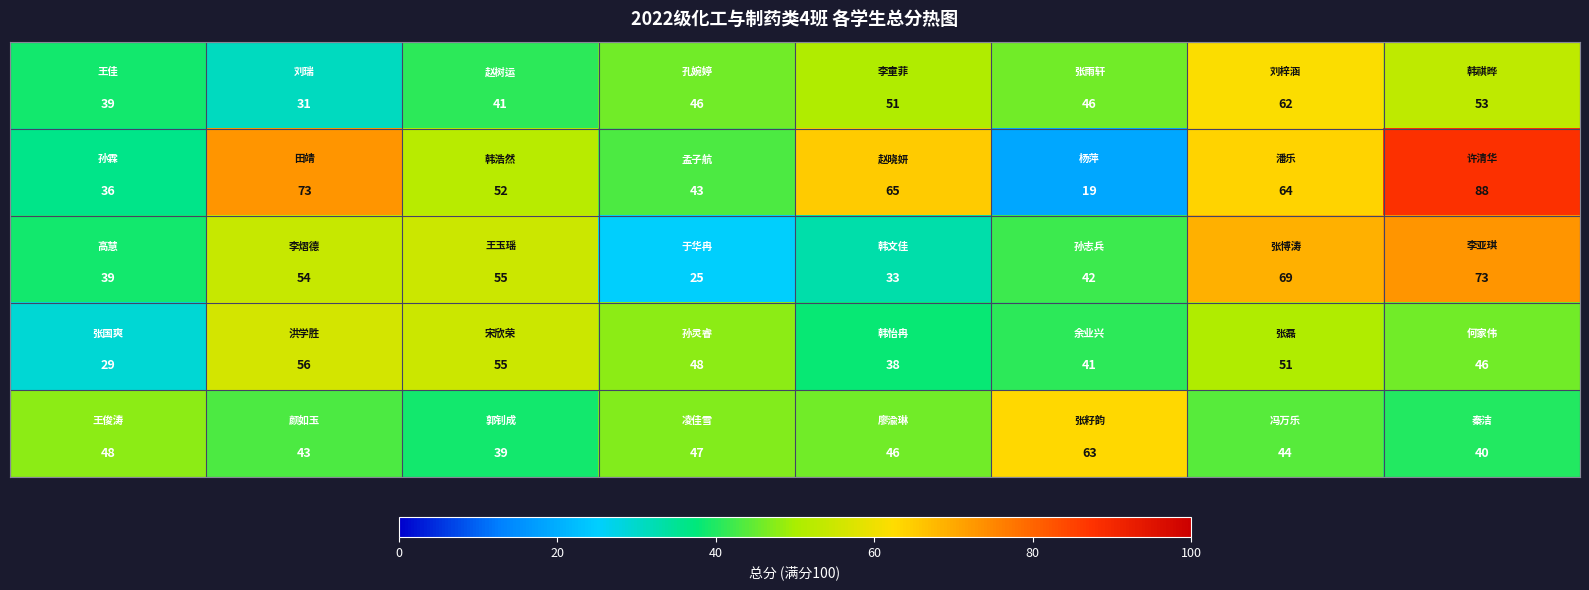

At how many categories does at least one series exceed 62?

5